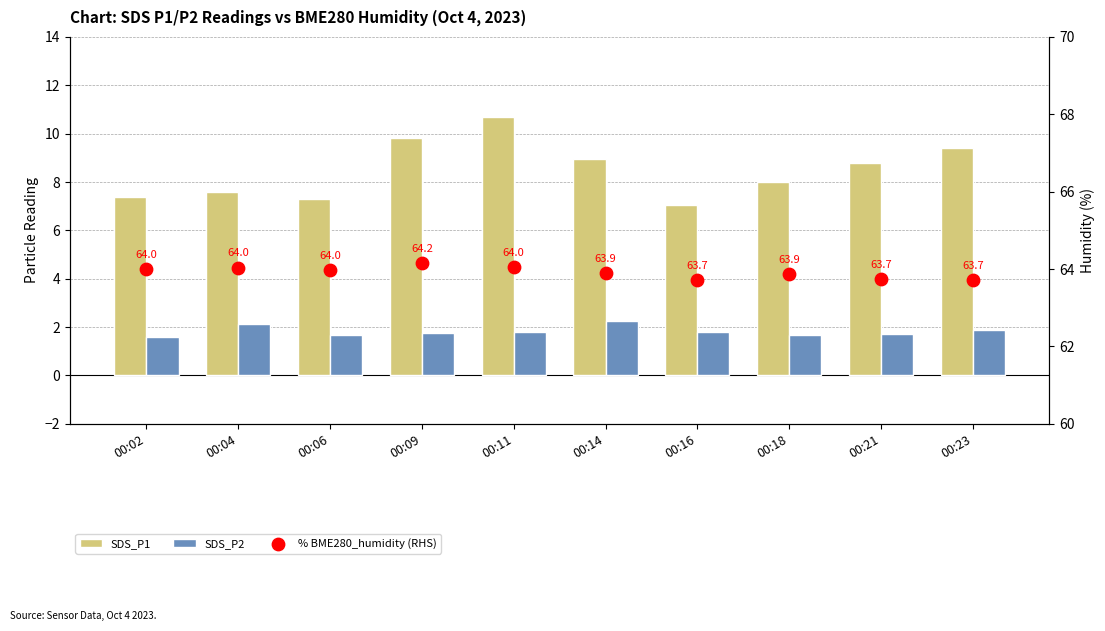

Which series has the largest Y range (max minus min)?

SDS_P1